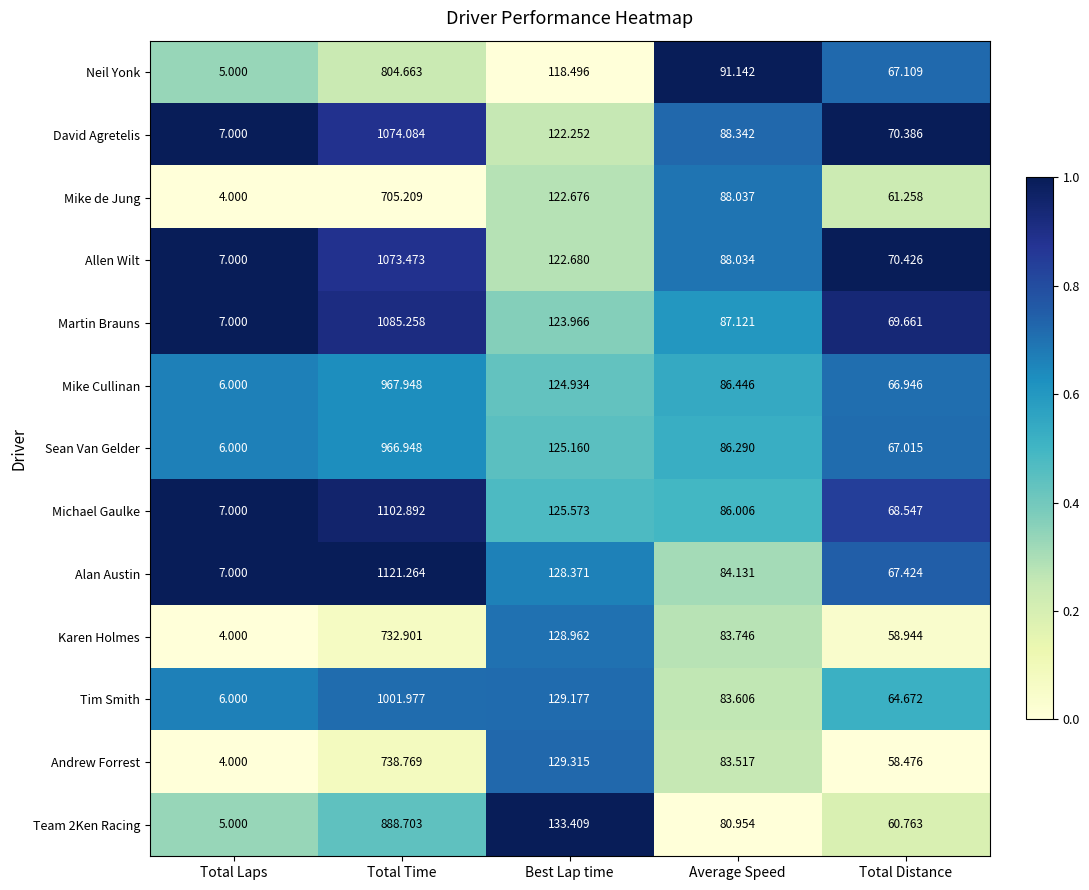

At which category does the chart reach its peak across all series?

Total Time